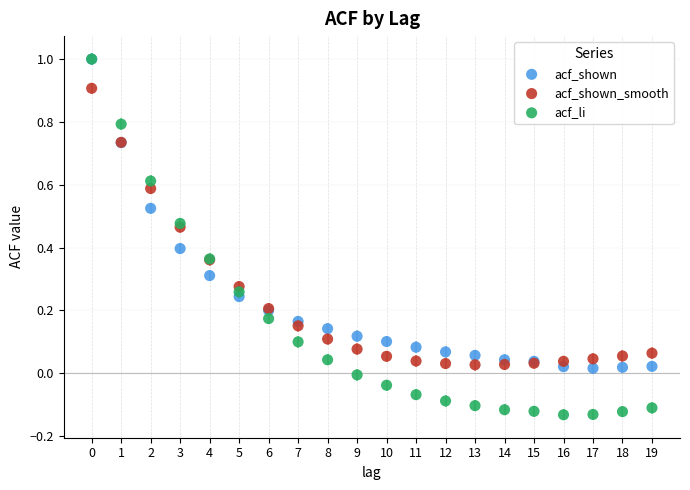

What are all the series names shown in the legend?

acf_shown, acf_shown_smooth, acf_li